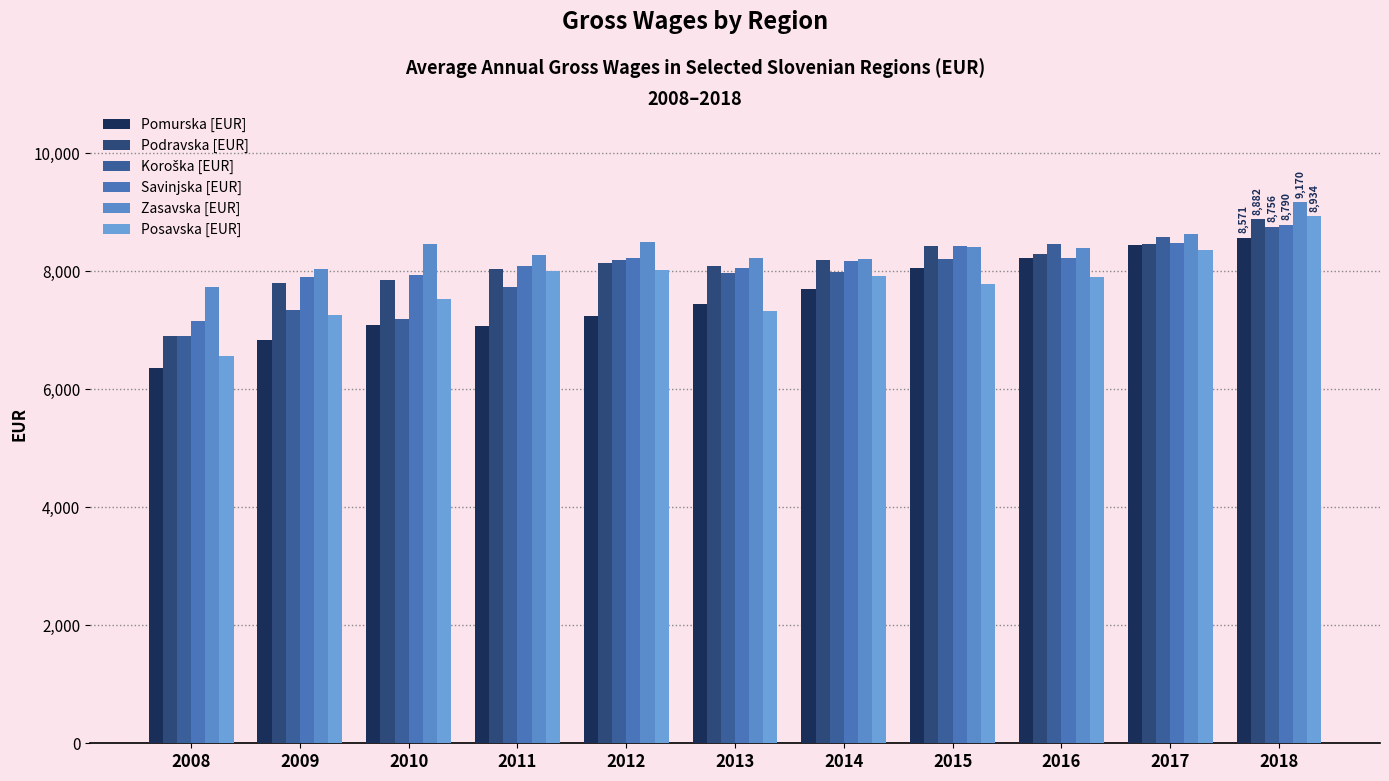

At how many categories does at least one series exceed 8776?

1